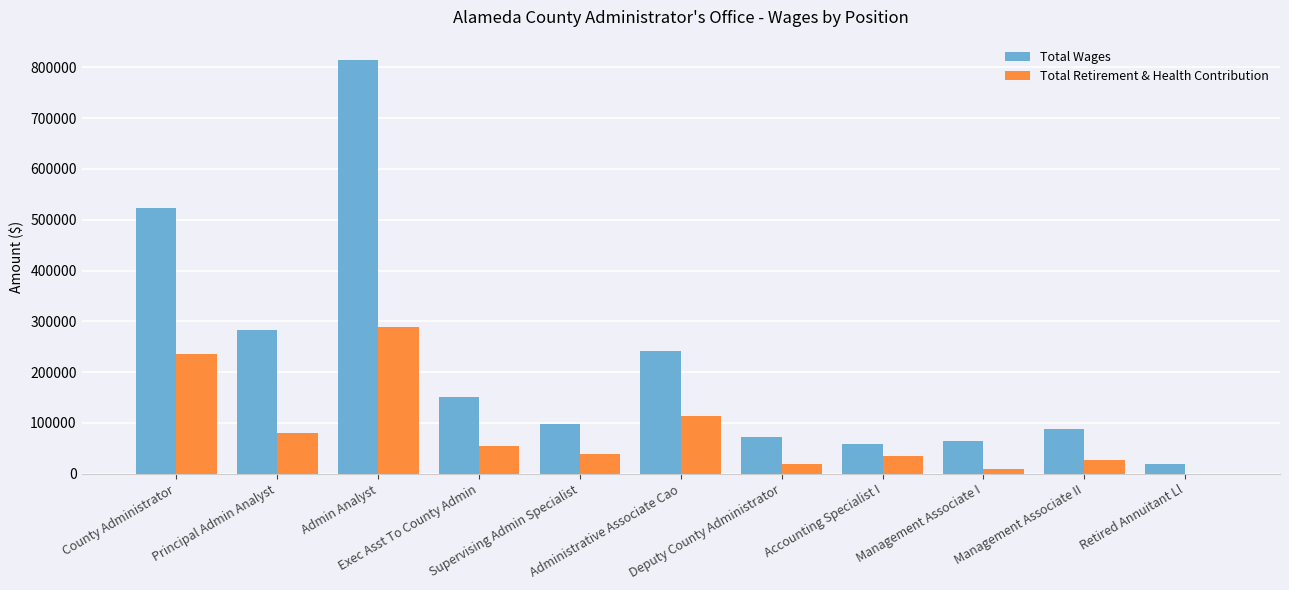

Which series has the largest total across all categories?

Total Wages